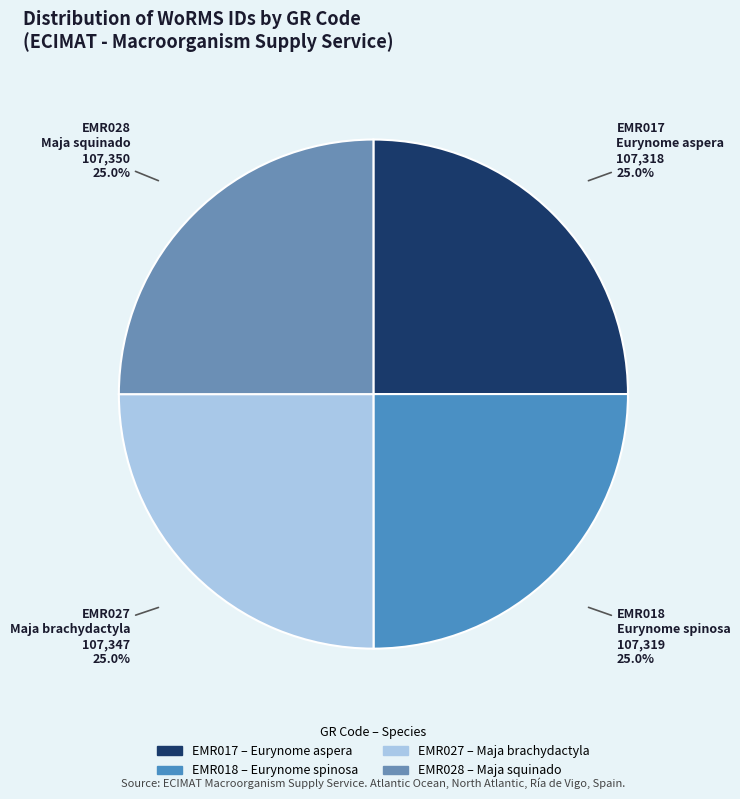

Is it true that EMR017 is 38% of the pie?

False